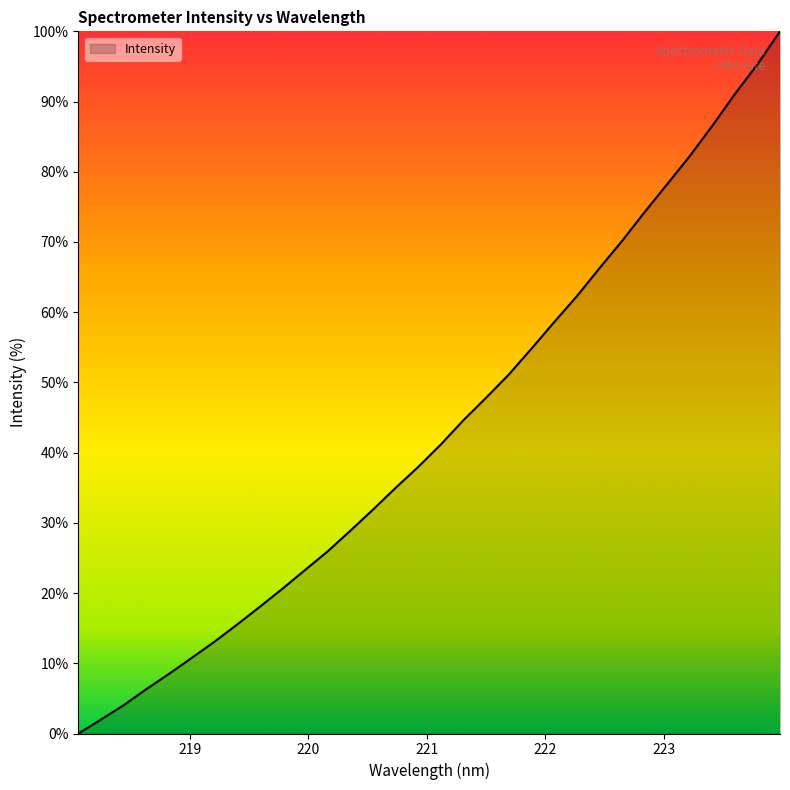

What is the difference between the second highest and minimum values?

95.3